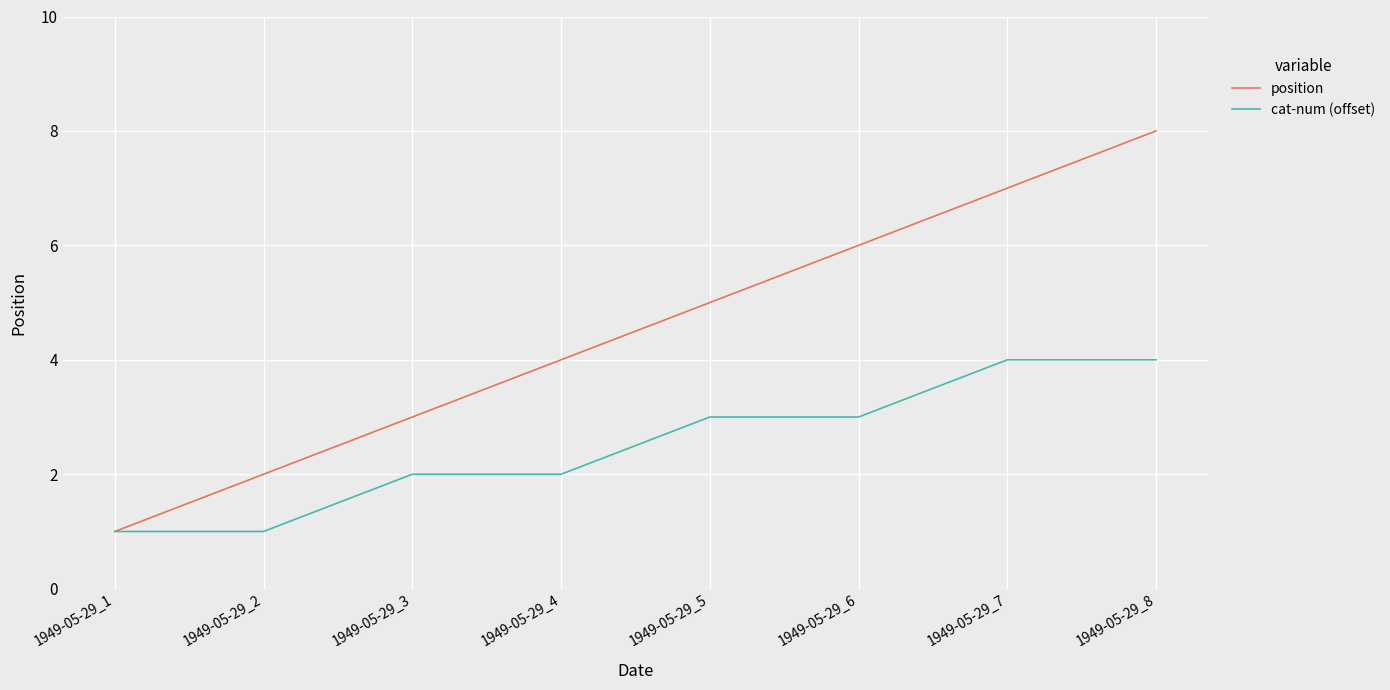

Is this an area chart (filled region under the line)?

No